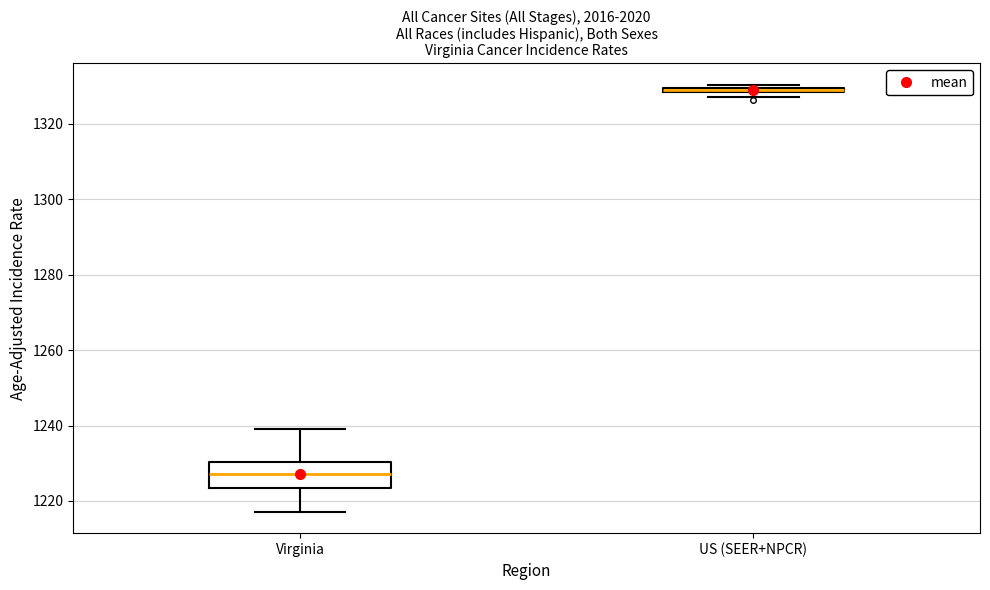

Where does the lower whisker of the box for Virginia end on the y-axis? The values are not printed on the chart, so give them approximately, as read against the axis.

1218